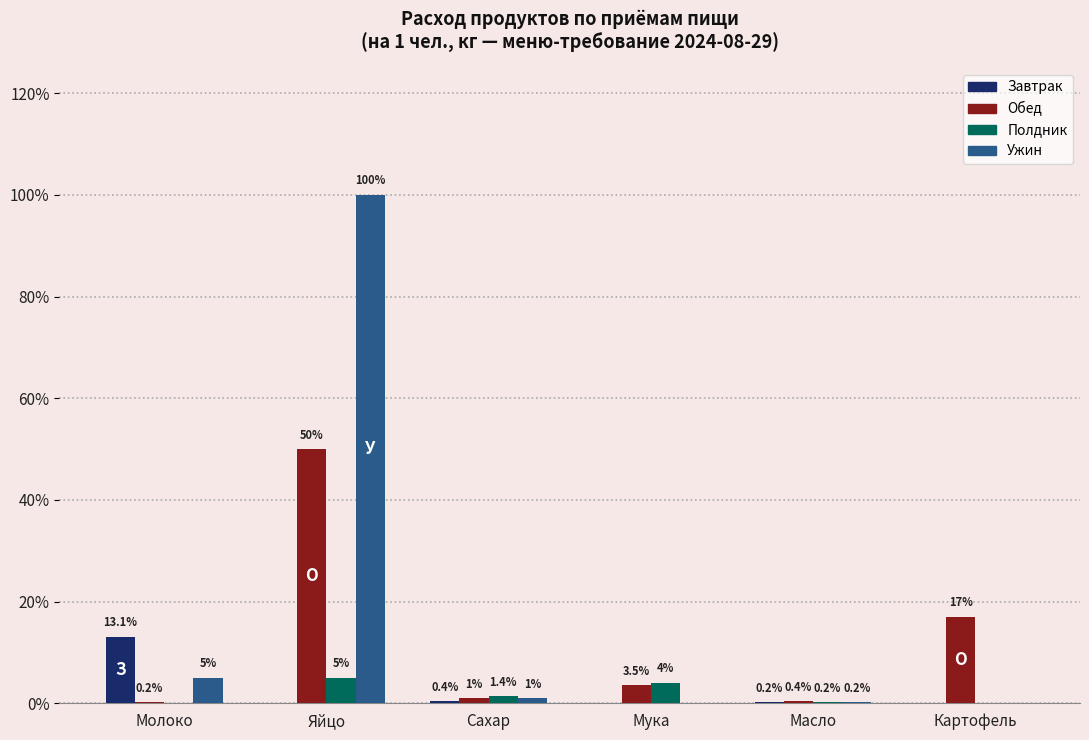

Which series has the largest range (max minus min)?

Ужин